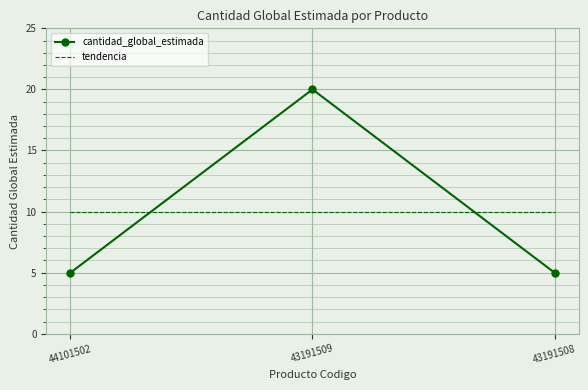

What is the total value across all series at 43191509?

30.0